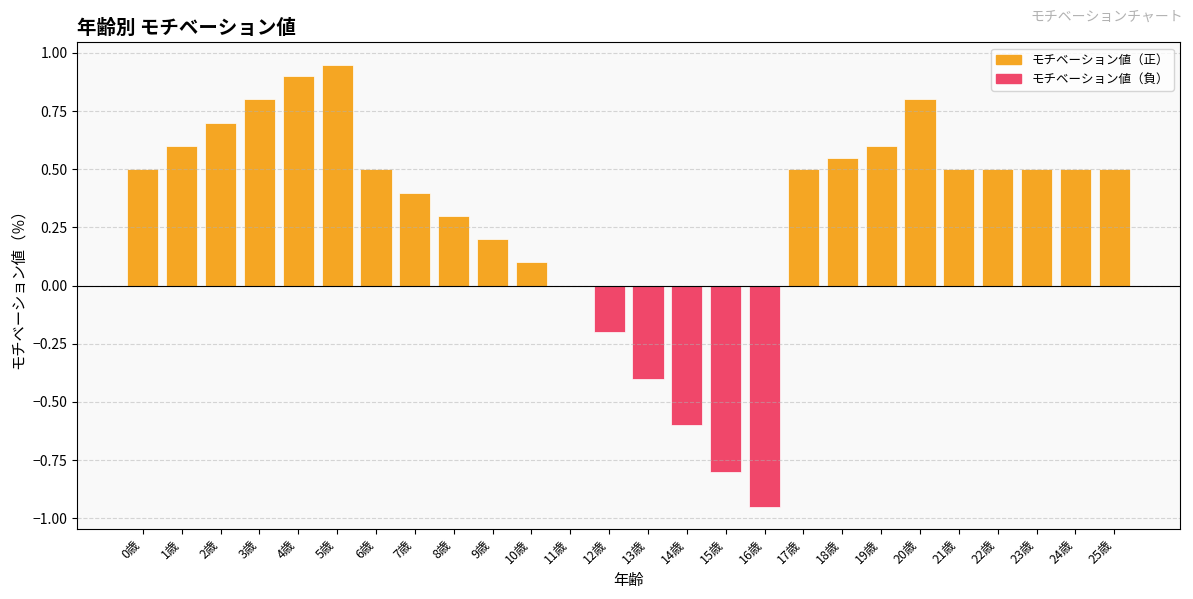

Where does the data first go above 0?

0歳